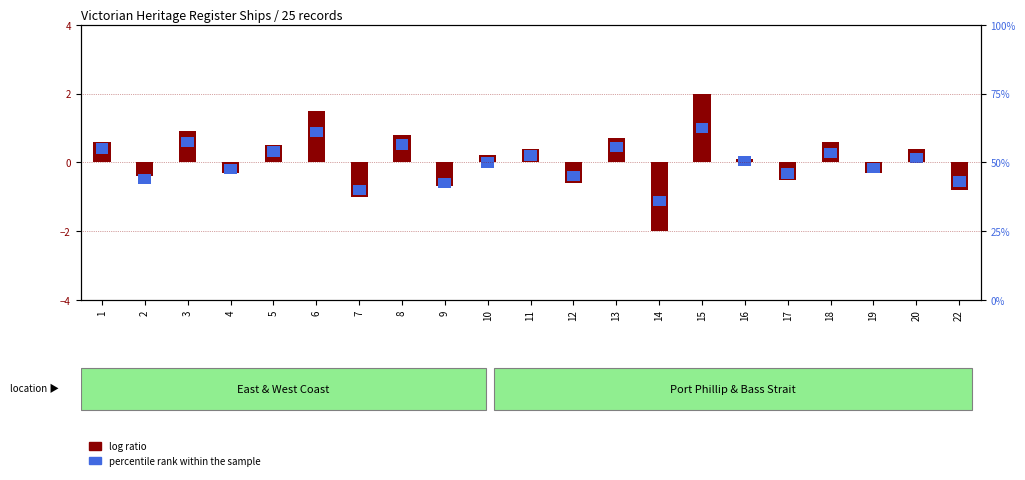

Rank the categories by value from lowest to highest.

14, 7, 22, 9, 12, 17, 2, 4, 19, 16, 10, 11, 20, 5, 1, 18, 13, 8, 3, 6, 15